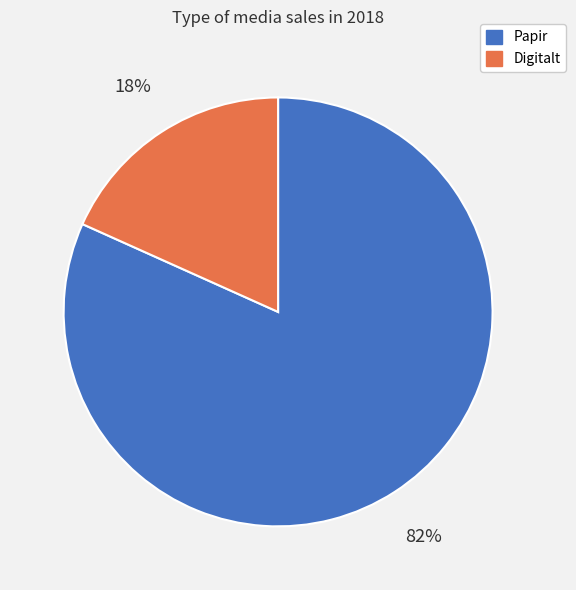

What percentage is the Papir slice, to the nearest percent?

82%